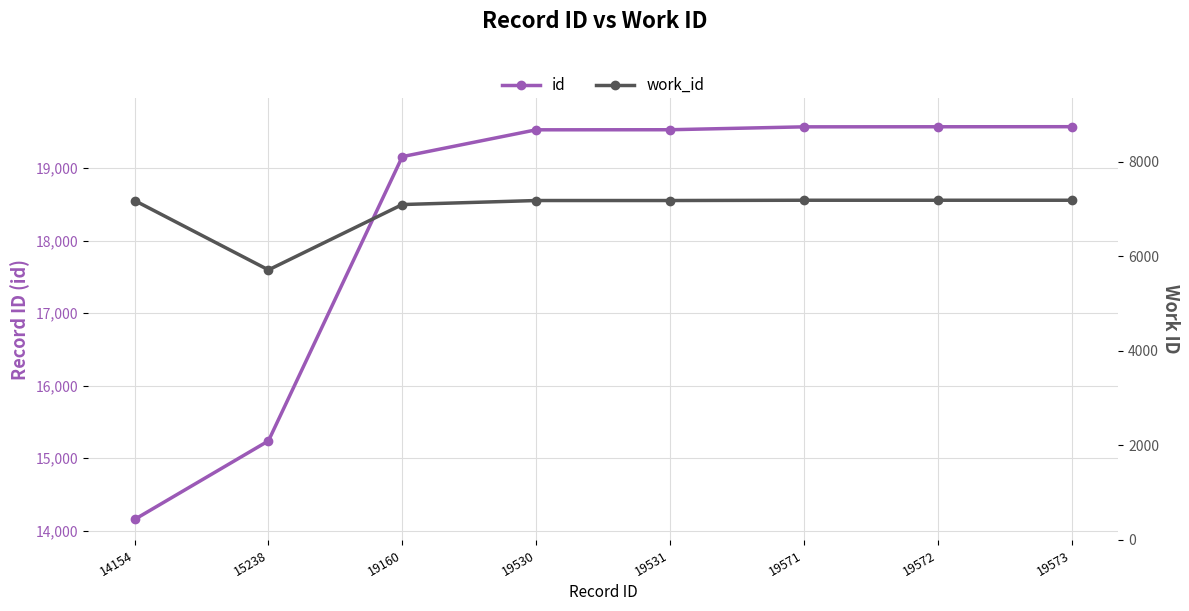

What is the minimum value shown in the chart?

5710